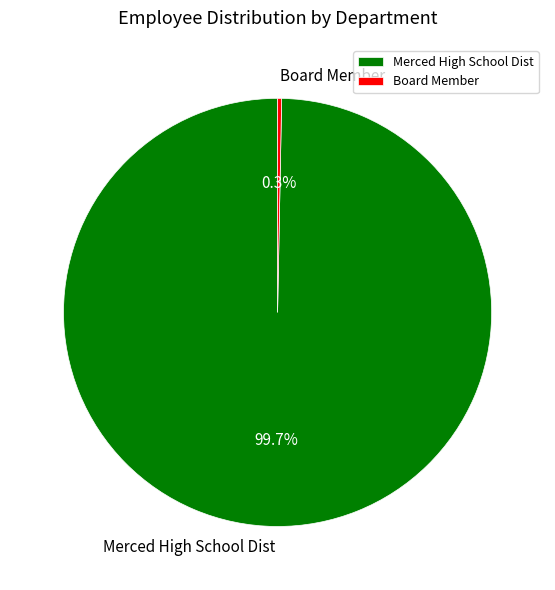

What is the largest slice in the pie chart?

Merced High School Dist